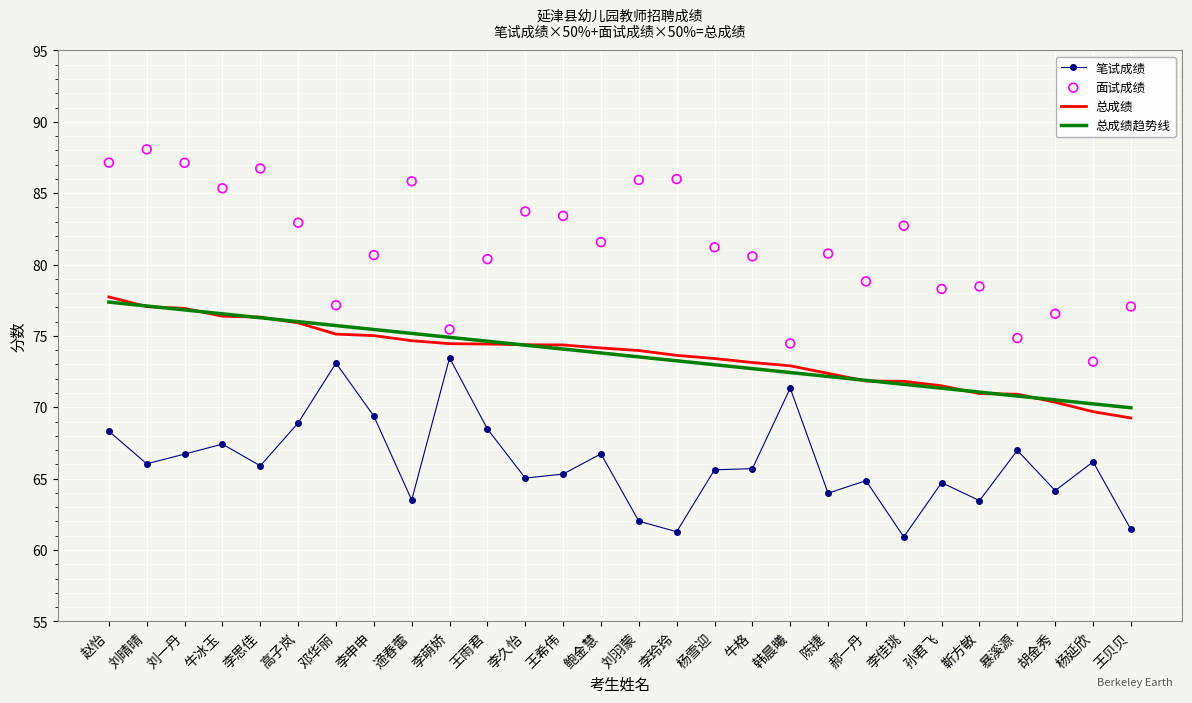

Which series reaches the minimum Y coordinate?

笔试成绩